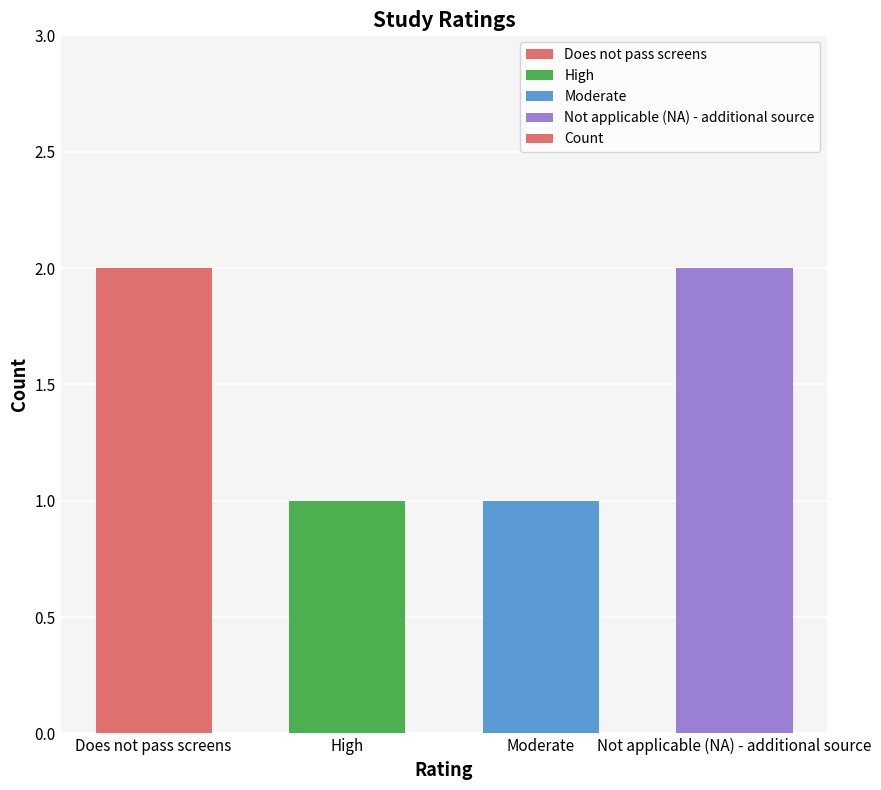

What is the average value?

2